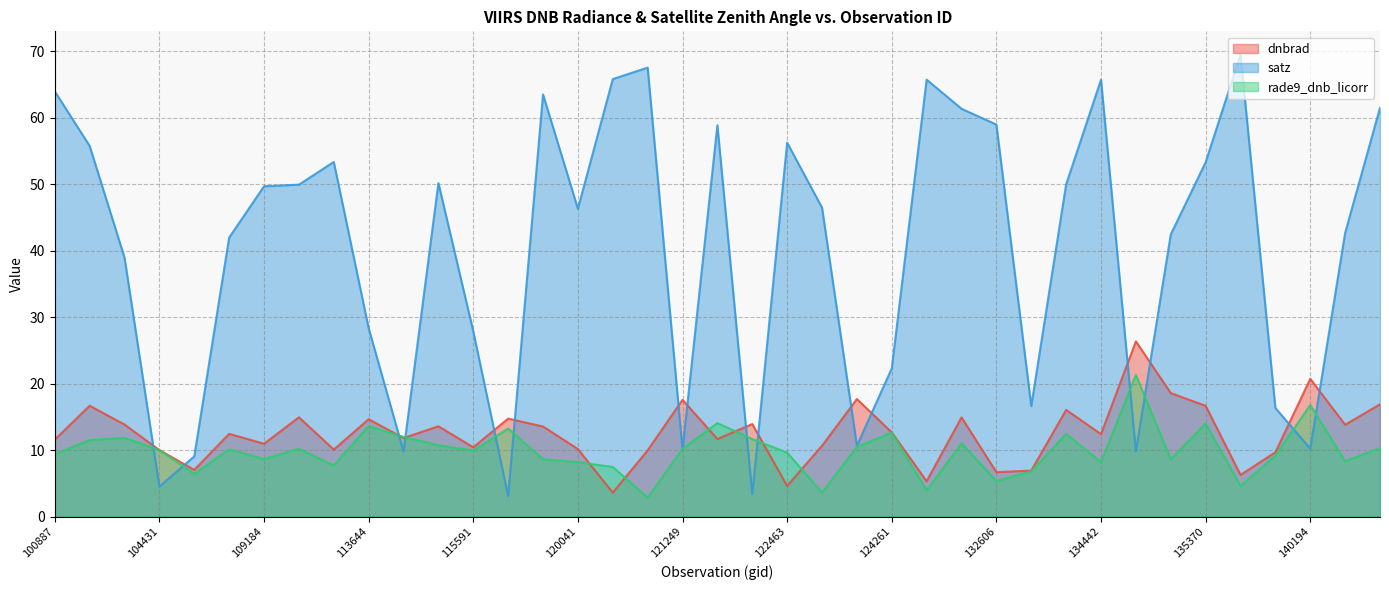

At how many categories does at least one series exceed 33?

25